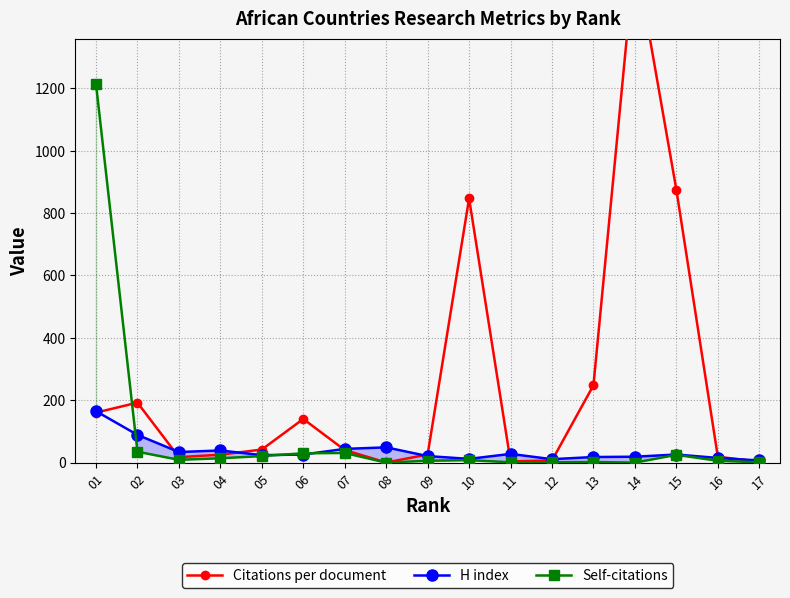

Does the chart display data point markers on the line(s)?

Yes